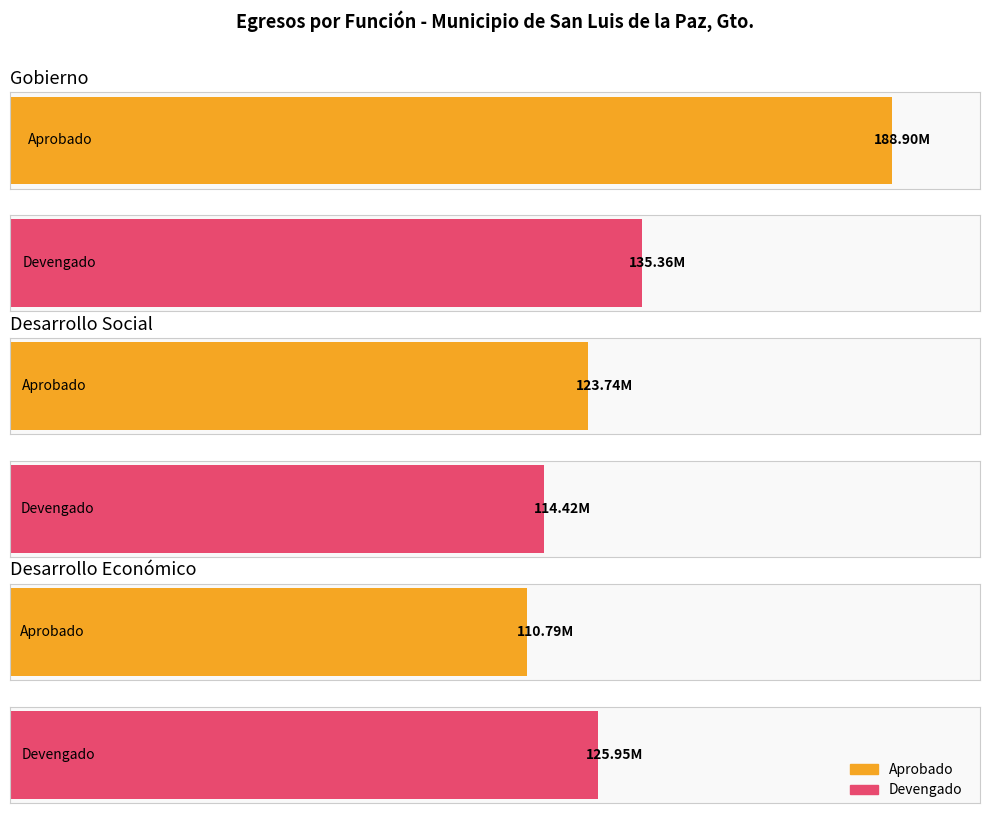

The value of Aprobado at Desarrollo Social is 206189575.3. True or false?

False